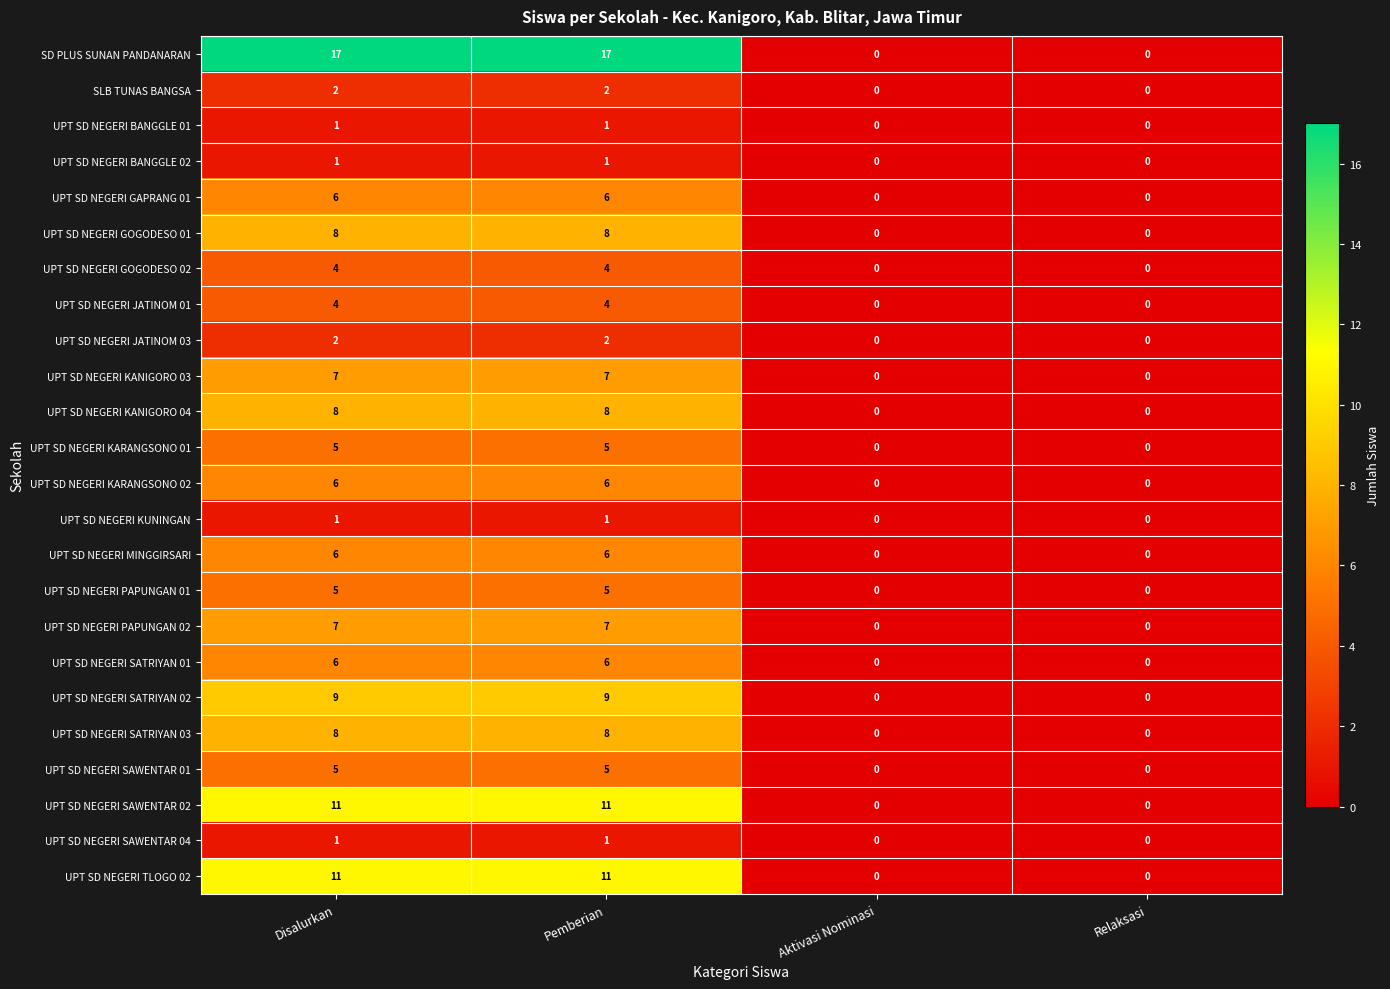

The value of UPT SD NEGERI SATRIYAN 01 at Aktivasi Nominasi is 0. True or false?

True